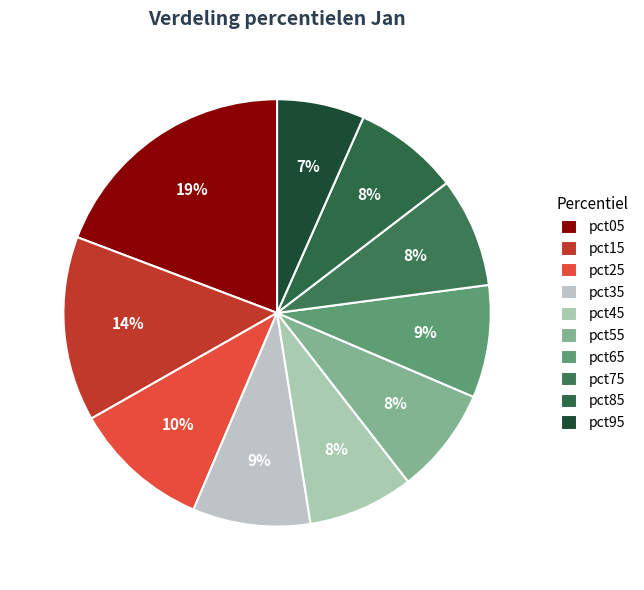

What percentage is the pct55 slice, to the nearest percent?

8%